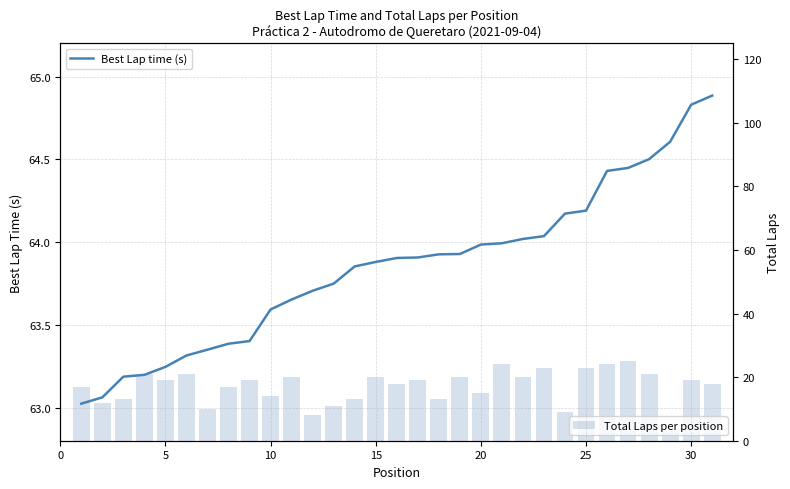

What is the value of the Best Lap time (s) bar at the 30th from the left?

64.8